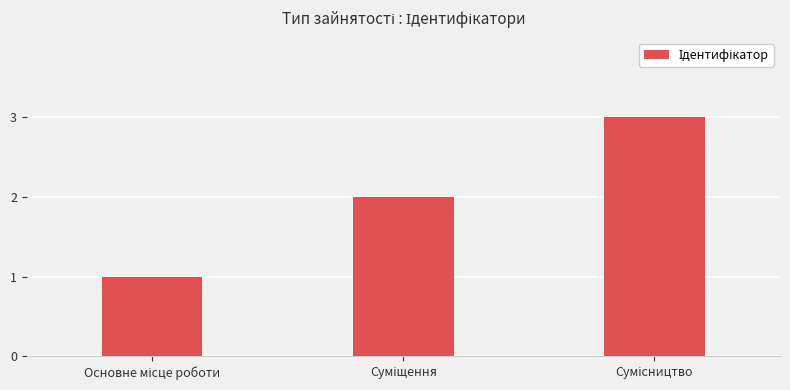

What is the maximum value shown in the chart?

3